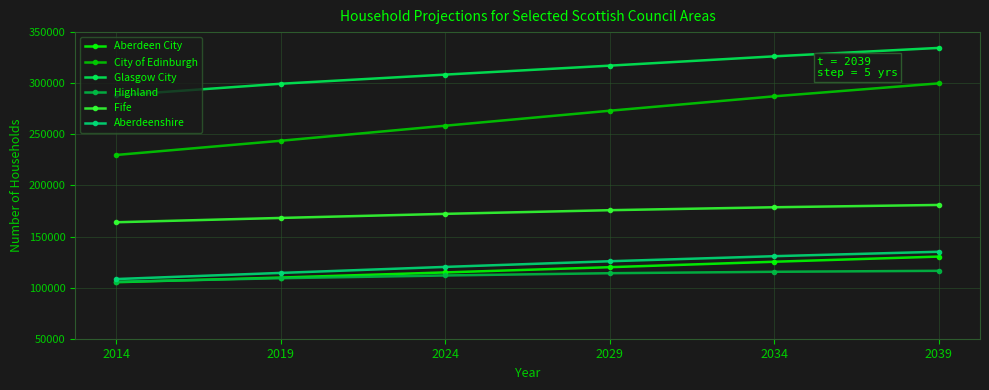

Rank the series by their maximum value, from highest to lowest.

Glasgow City, City of Edinburgh, Fife, Aberdeenshire, Aberdeen City, Highland